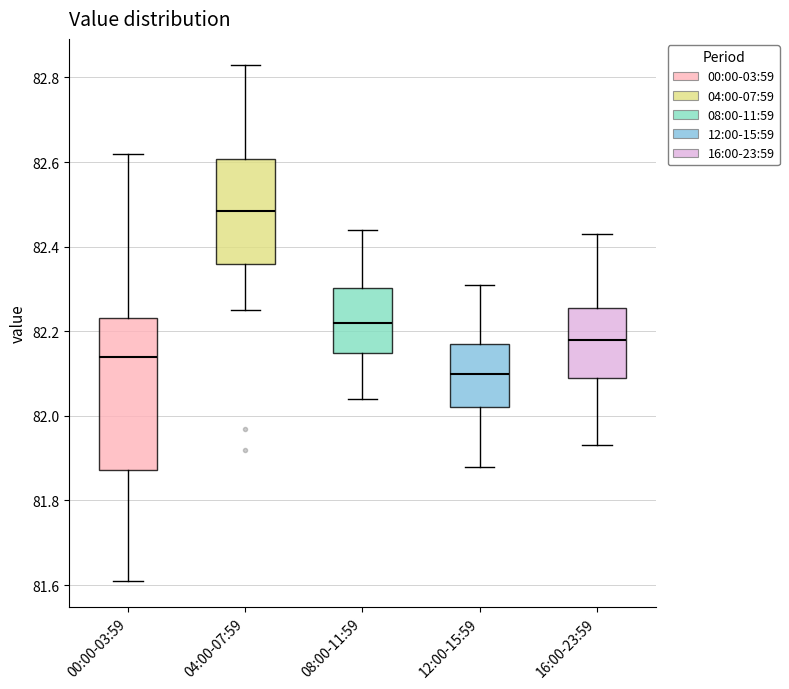

Which box has the highest median line?

04:00-07:59